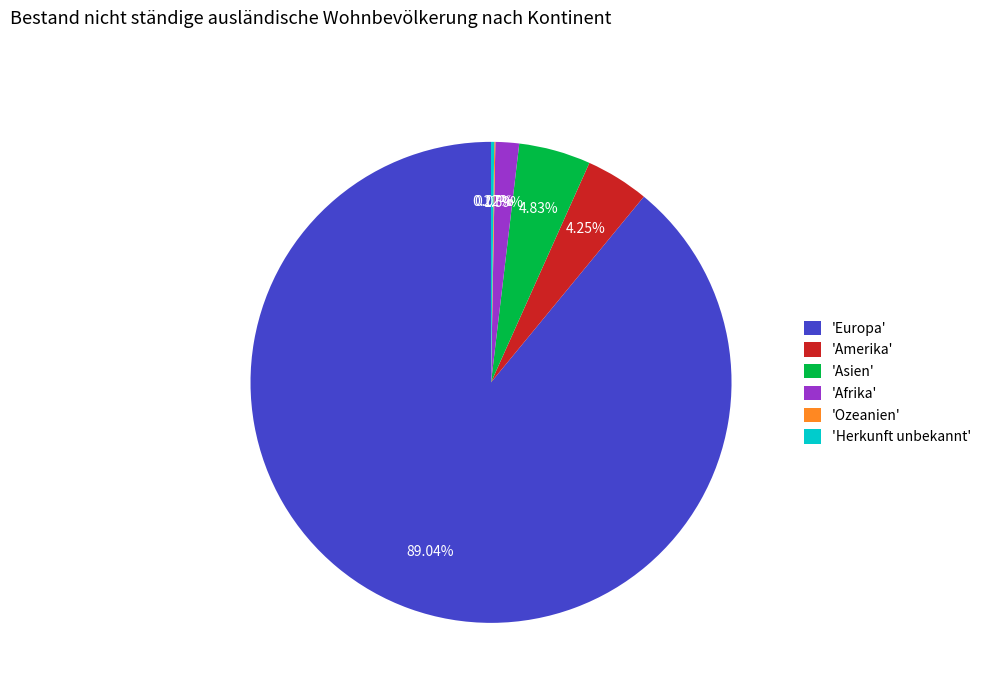

What is the largest slice in the pie chart?

'Europa'